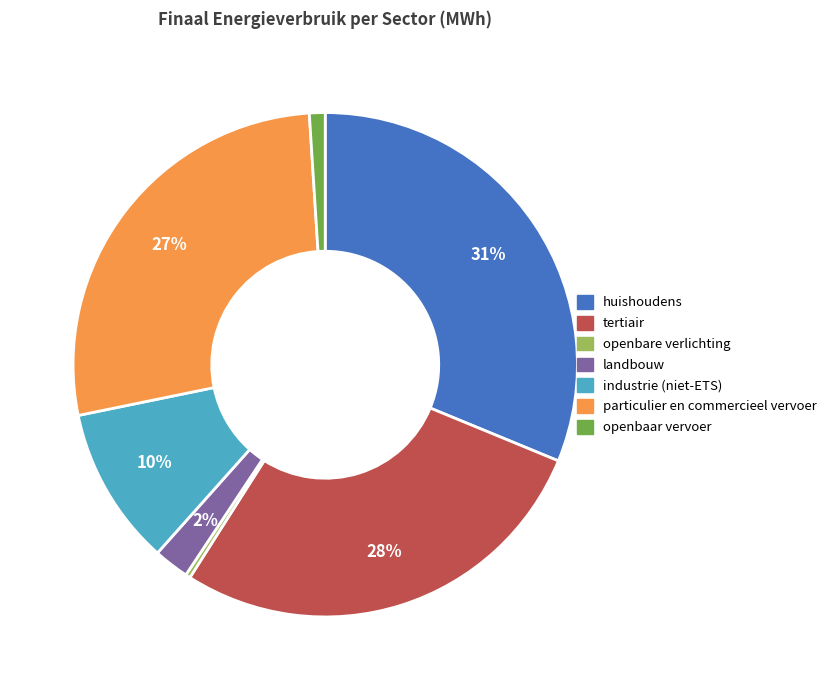

Which has a higher value, tertiair or industrie (niet-ETS)?

tertiair